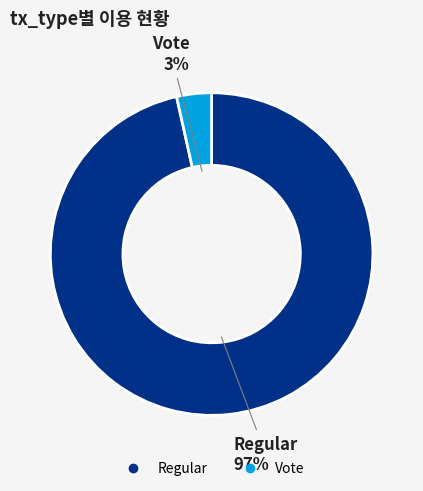

Is the sum of Vote and Regular greater than half?

Yes